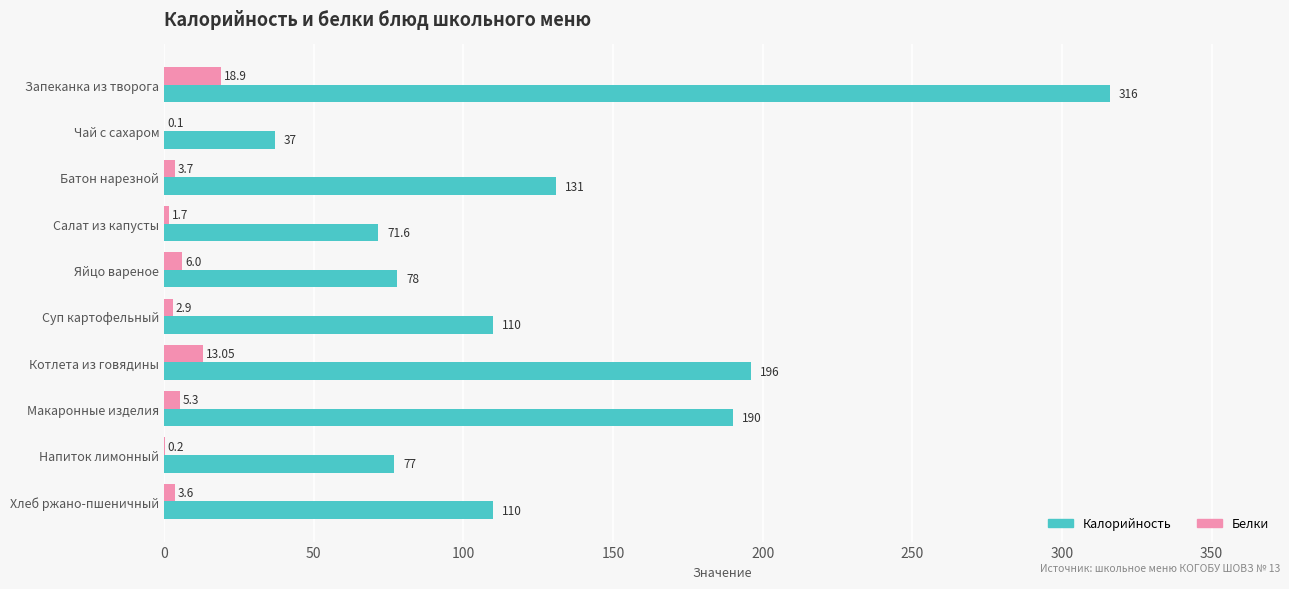

Where is Белки nearest to the value 9?

Яйцо вареное